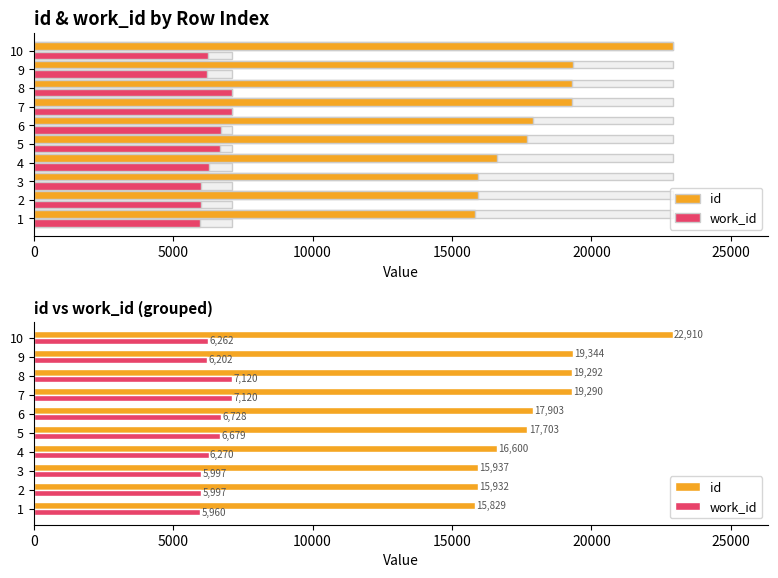

Reading left to right, what are all the values shown in this chart?

id: 15829	15932	15937	16600	17703	17903	19290	19292	19344	22910
work_id: 5960	5997	5997	6270	6679	6728	7120	7120	6202	6262